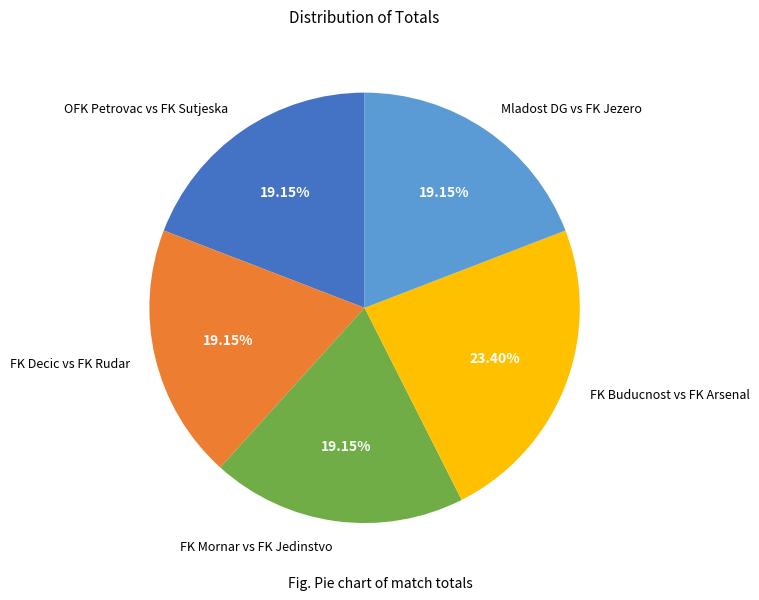

What is the largest slice in the pie chart?

FK Buducnost vs FK Arsenal